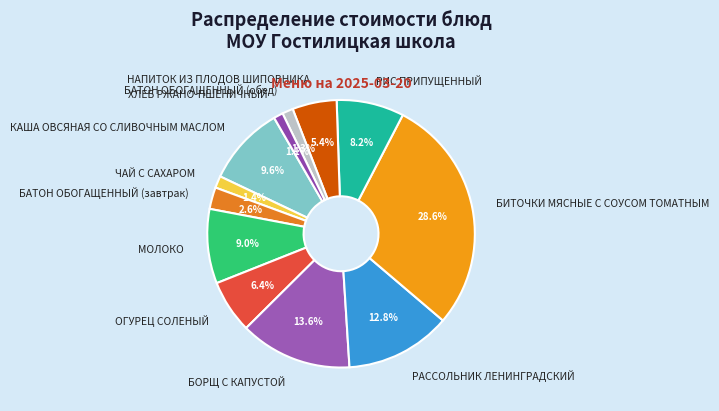

True or false: ОГУРЕЦ СОЛЕНЫЙ accounts for 19% of the total.

False